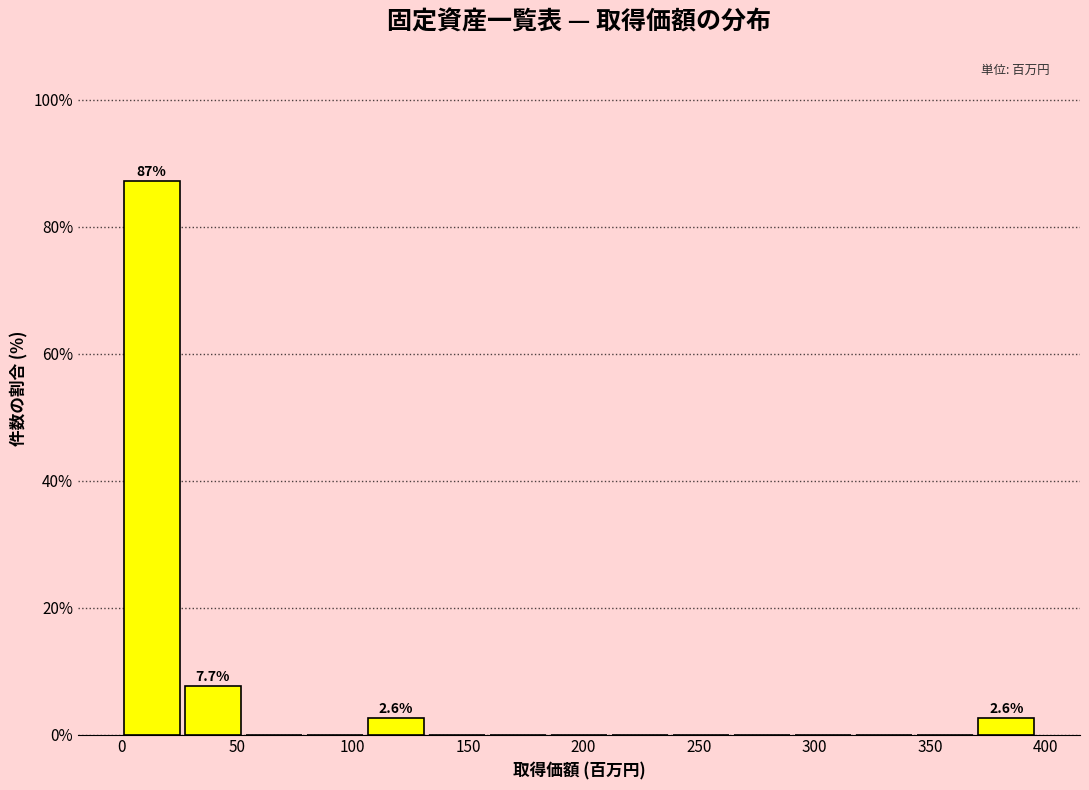

Which range on the x-axis has the tallest bar?

0 to 25